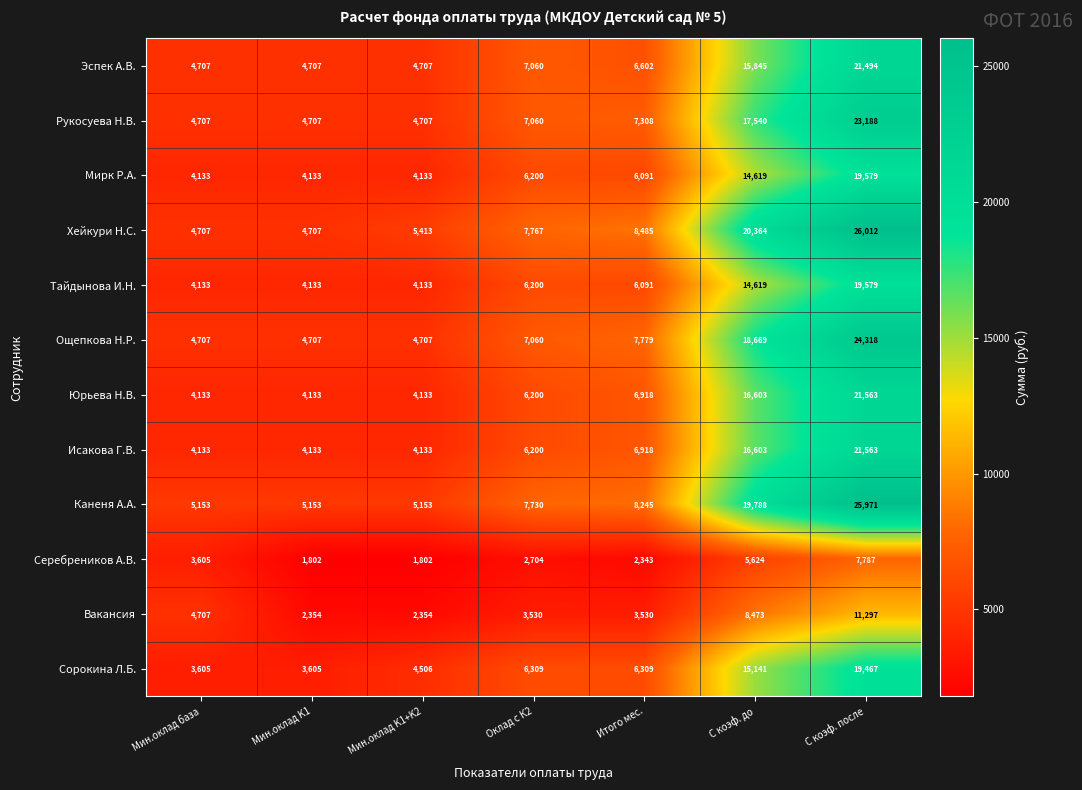

What value does the Рукосуева Н.В. series have at С коэф. после, to the nearest 100?

23200